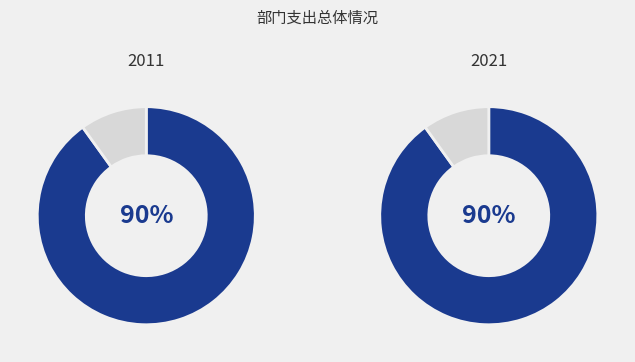

Which slice is the largest?

公共安全支出